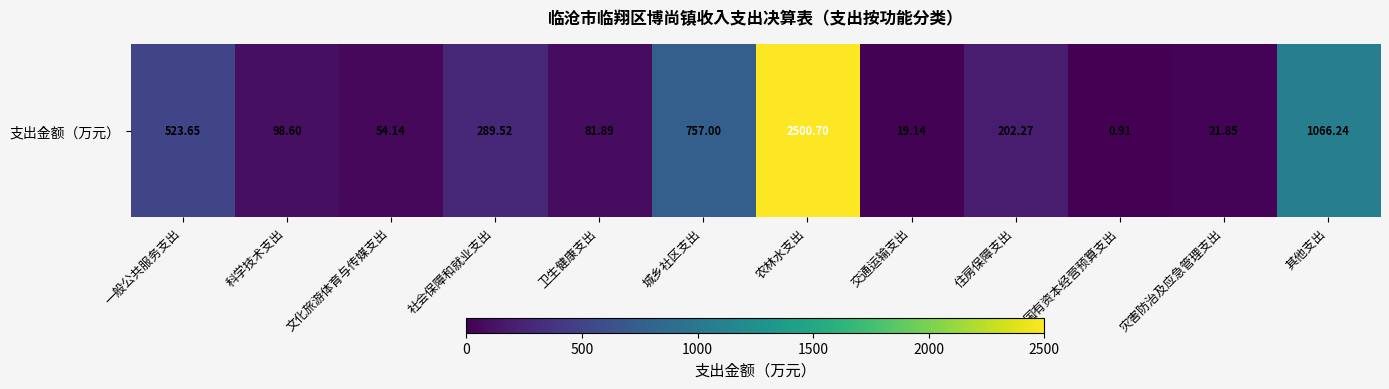

What is the smallest value displayed?

0.9